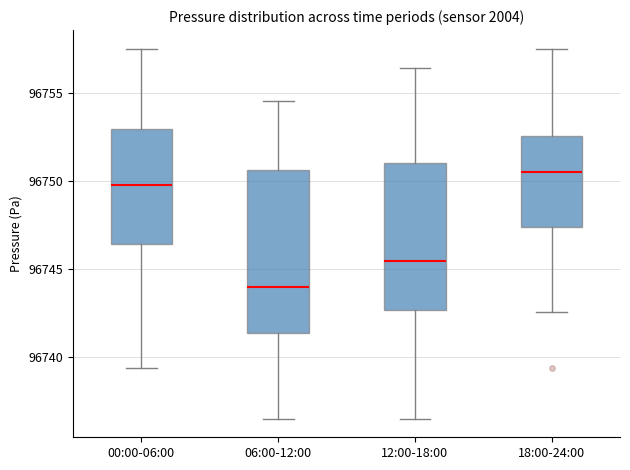

Reading left to right, transcribe this box plot: for each box, give where its median line is, the range the box spans, and where its two whiskers end, as read against the y-axis. The values are not printed on the chart, so give them approximately, as read against the axis.

00:00-06:00: median 96750.0, box 96746.5 to 96753.0, whiskers 96739.5 to 96757.5
06:00-12:00: median 96744.0, box 96741.5 to 96750.5, whiskers 96736.5 to 96754.5
12:00-18:00: median 96745.5, box 96742.5 to 96751.0, whiskers 96736.5 to 96756.5
18:00-24:00: median 96750.5, box 96747.5 to 96752.5, whiskers 96742.5 to 96757.5